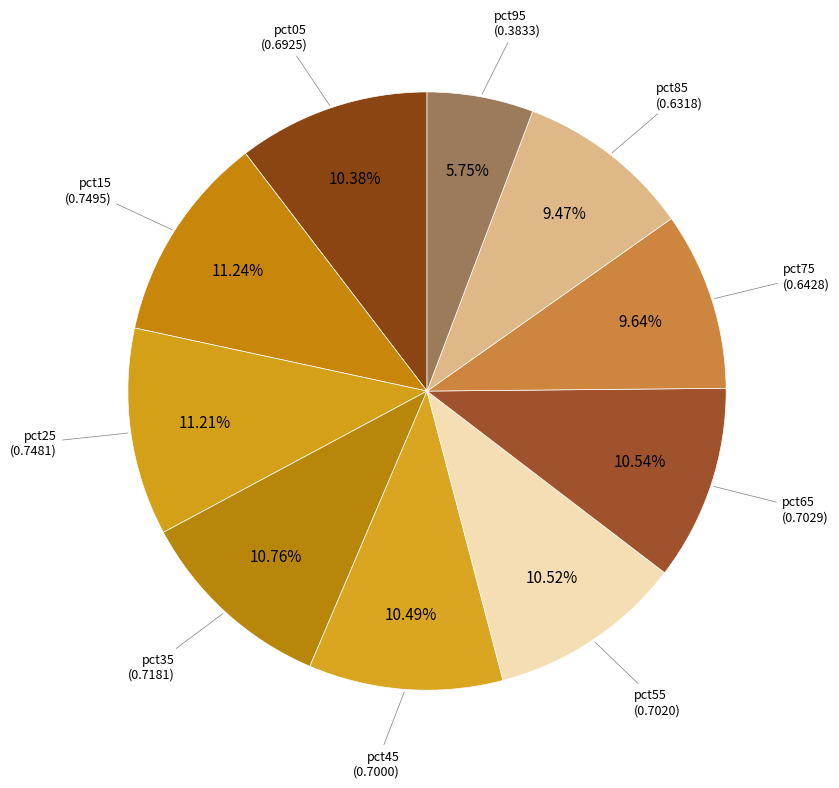

To the nearest percent, what is the average slice percentage?

10%